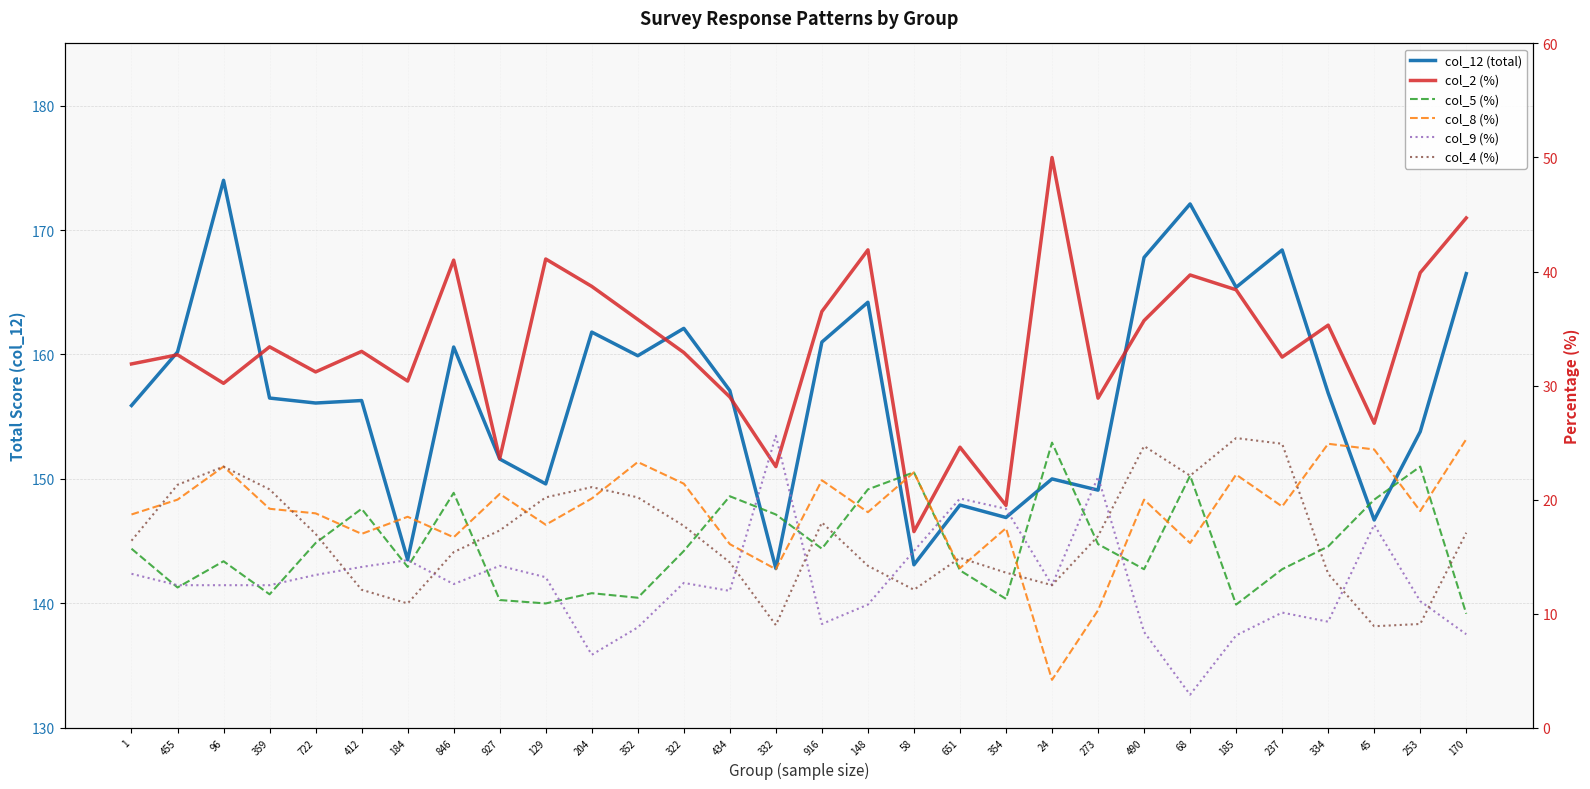

What is the value of the col_2 (%) point at the 17th from the left?

41.9